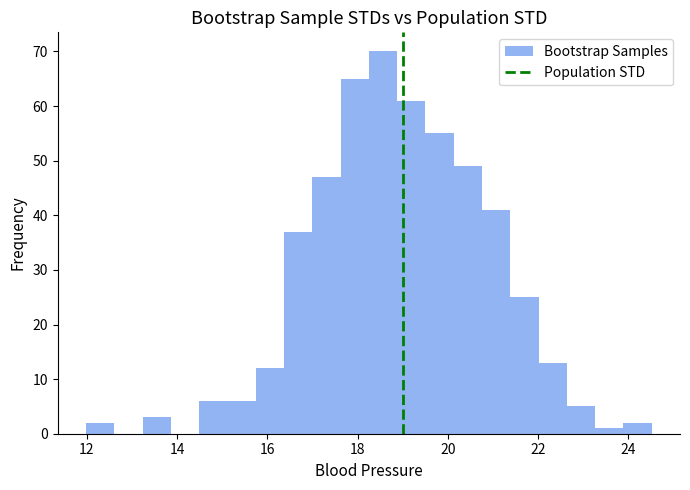

Read against the x-axis, roughly where is the centre of the tallest bar?

18.6